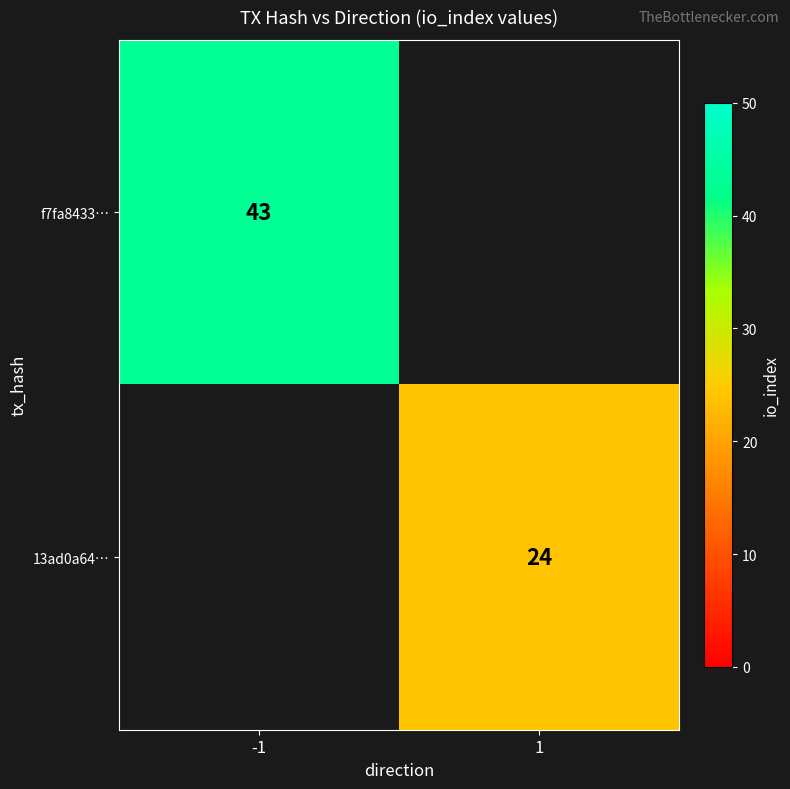

Is it true that 13ad0a64… equals 24 at 1?

True